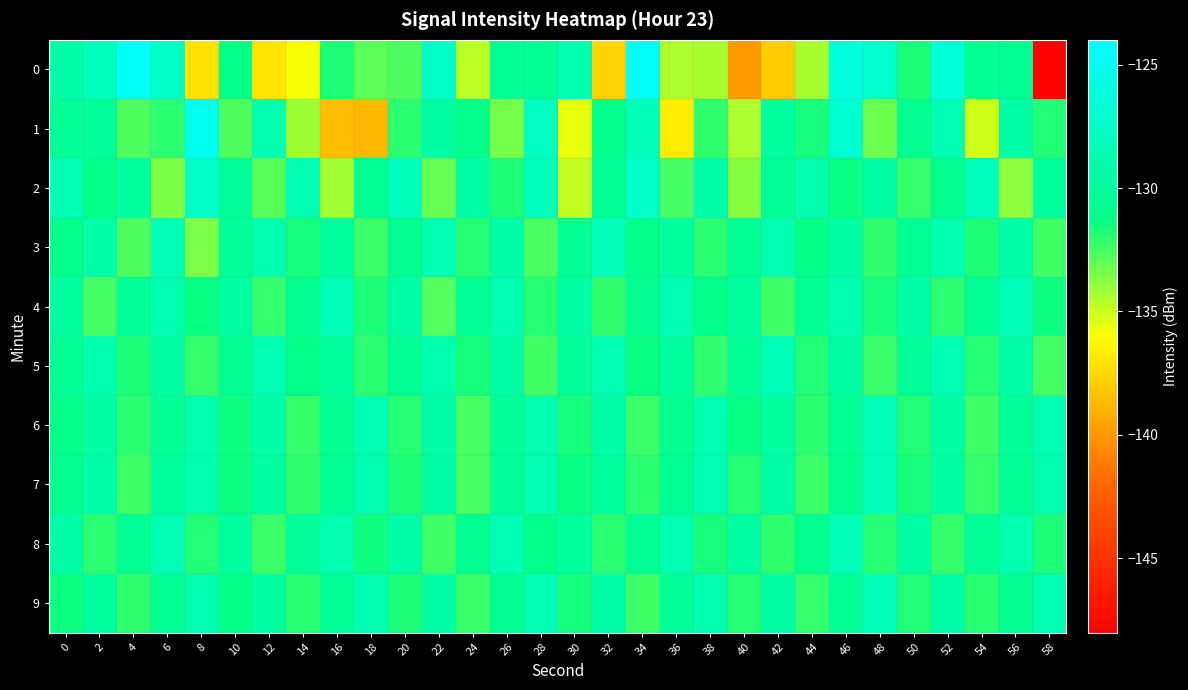

Reading left to right, transcribe all the data shown in this chart.

0: 0=-129.1	2=-128.1	4=-124.5	6=-127.3	8=-137.1	10=-131.3	12=-137.0	14=-135.9	16=-131.7	18=-132.9	20=-132.7	22=-127.4	24=-134.8	26=-130.3	28=-130.4	30=-128.9	32=-137.6	34=-124.4	36=-134.5	38=-134.4	40=-139.9	42=-137.9	44=-134.3	46=-126.1	48=-127.1	50=-131.8	52=-126.5	54=-130.4	56=-130.5	58=-147.8
1: 0=-130.3	2=-130.1	4=-132.7	6=-132.0	8=-125.2	10=-132.6	12=-128.8	14=-134.2	16=-138.6	18=-138.8	20=-132.0	22=-129.5	24=-131.2	26=-133.4	28=-127.8	30=-135.6	32=-130.9	34=-128.3	36=-136.7	38=-132.1	40=-134.5	42=-129.8	44=-131.6	46=-126.9	48=-133.2	50=-130.7	52=-128.5	54=-135.1	56=-129.3	58=-131.8
2: 0=-128.5	2=-131.2	4=-129.8	6=-133.6	8=-127.4	10=-130.1	12=-132.9	14=-128.7	16=-134.3	18=-130.5	20=-127.9	22=-133.1	24=-129.4	26=-131.7	28=-128.2	30=-134.8	32=-130.6	34=-127.3	36=-132.5	38=-129.1	40=-133.7	42=-130.3	44=-128.9	46=-131.4	48=-129.6	50=-132.2	52=-130.8	54=-128.1	56=-133.9	58=-130.0
3: 0=-131.0	2=-129.3	4=-132.7	6=-128.4	8=-133.5	10=-130.2	12=-128.8	14=-131.6	16=-129.9	18=-132.3	20=-130.7	22=-128.6	24=-131.9	26=-129.2	28=-132.6	30=-130.4	32=-128.3	34=-131.1	36=-129.7	38=-132.0	40=-130.5	42=-128.7	44=-131.3	46=-129.5	48=-132.1	50=-130.6	52=-128.9	54=-131.7	56=-129.4	58=-132.4
4: 0=-129.8	2=-132.5	4=-130.1	6=-128.7	8=-131.4	10=-129.6	12=-132.2	14=-130.8	16=-128.4	18=-131.7	20=-129.3	22=-132.8	24=-130.4	26=-128.6	28=-131.9	30=-129.5	32=-132.1	34=-130.7	36=-128.5	38=-131.2	40=-129.8	42=-132.4	44=-130.3	46=-128.8	48=-131.6	50=-129.4	52=-132.0	54=-130.6	56=-128.3	58=-131.5
5: 0=-130.4	2=-128.9	4=-131.7	6=-129.5	8=-132.2	10=-130.8	12=-128.6	14=-131.3	16=-129.7	18=-132.0	20=-130.5	22=-128.8	24=-131.6	26=-129.3	28=-132.4	30=-130.1	32=-128.7	34=-131.4	36=-129.9	38=-132.1	40=-130.6	42=-128.4	44=-131.8	46=-129.6	48=-132.3	50=-130.2	52=-128.5	54=-131.9	56=-129.4	58=-132.5
6: 0=-131.2	2=-129.6	4=-132.0	6=-130.4	8=-128.8	10=-131.5	12=-129.3	14=-132.2	16=-130.7	18=-128.5	20=-131.9	22=-129.4	24=-132.6	26=-130.3	28=-128.9	30=-131.6	32=-129.2	34=-132.3	36=-130.8	38=-128.6	40=-131.4	42=-129.7	44=-132.0	46=-130.5	48=-128.3	50=-131.8	52=-129.5	54=-132.4	56=-130.1	58=-128.7
7: 0=-130.7	2=-129.1	4=-132.4	6=-130.0	8=-128.8	10=-131.5	12=-129.6	14=-132.1	16=-130.3	18=-128.9	20=-131.7	22=-129.4	24=-132.6	26=-130.2	28=-128.7	30=-131.4	32=-129.8	34=-132.0	36=-130.5	38=-128.6	40=-131.9	42=-129.3	44=-132.3	46=-130.8	48=-128.4	50=-131.6	52=-129.5	54=-132.2	56=-130.4	58=-128.8
8: 0=-129.4	2=-132.0	4=-130.6	6=-128.5	8=-131.8	10=-129.7	12=-132.3	14=-130.1	16=-128.9	18=-131.5	20=-129.3	22=-132.4	24=-130.7	26=-128.6	28=-131.2	30=-129.9	32=-132.0	34=-130.4	36=-128.7	38=-131.6	40=-129.5	42=-132.1	44=-130.8	46=-128.4	48=-131.9	50=-129.6	52=-132.2	54=-130.3	56=-128.8	58=-131.7
9: 0=-131.5	2=-129.8	4=-132.1	6=-130.4	8=-128.7	10=-131.3	12=-129.6	14=-132.0	16=-130.5	18=-128.9	20=-131.7	22=-129.4	24=-132.3	26=-130.8	28=-128.5	30=-131.6	32=-129.2	34=-132.4	36=-130.1	38=-128.8	40=-131.9	42=-129.5	44=-132.2	46=-130.6	48=-128.4	50=-131.8	52=-129.3	54=-132.0	56=-130.7	58=-128.6